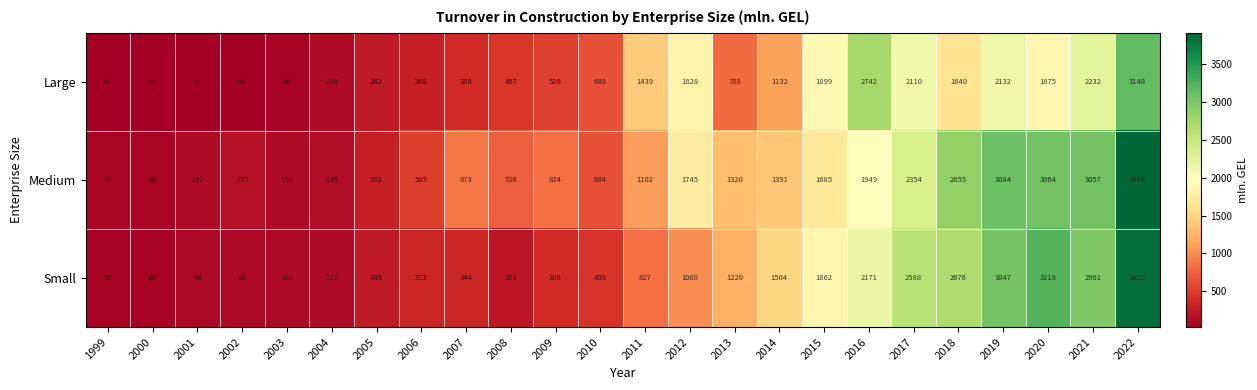

The Small series shows 105 at 2007. True or false?

False